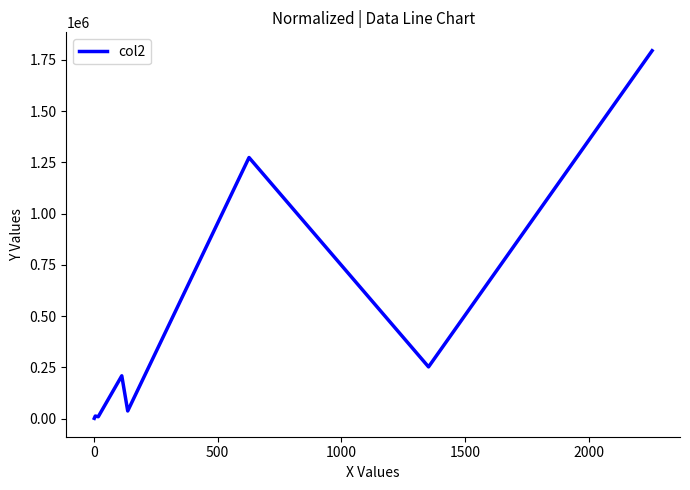

True or false: the data has more than 1 interior local peaks.

True